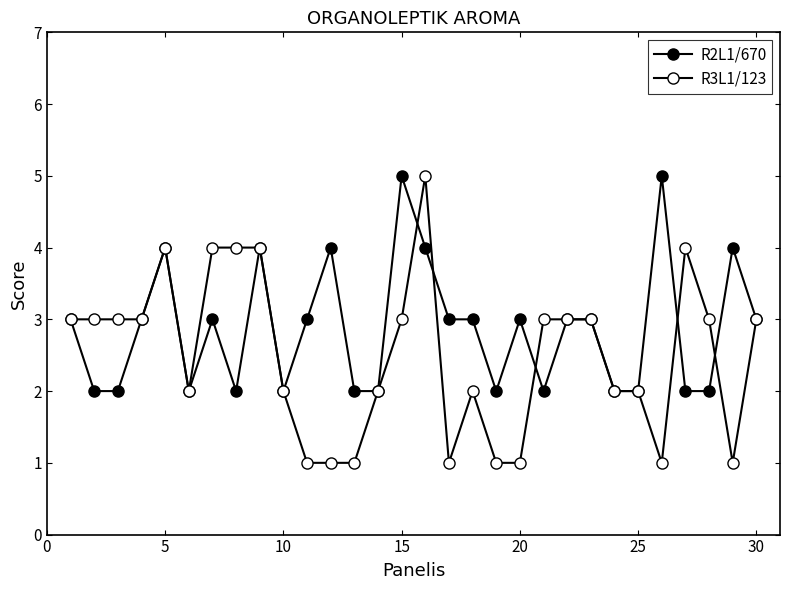

True or false: R3L1/123 has more than 2 interior local peaks.

True